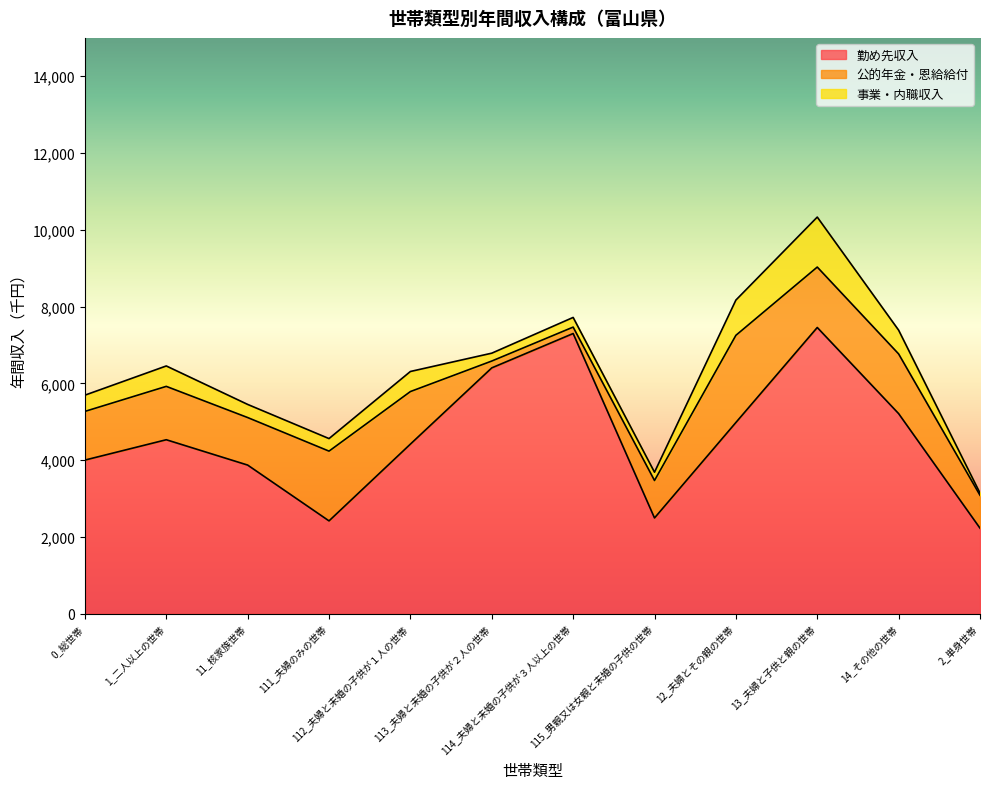

Reading left to right, extract all data points from this chart.

勤め先収入: 4002	4532	3872	2418	4418	6404	7299	2494	4981	7456	5212	2228
公的年金・恩給給付: 1268	1390	1238	1817	1369	178	167	976	2271	1574	1555	857
事業・内職収入: 423	532	342	327	523	205	252	216	918	1302	619	58